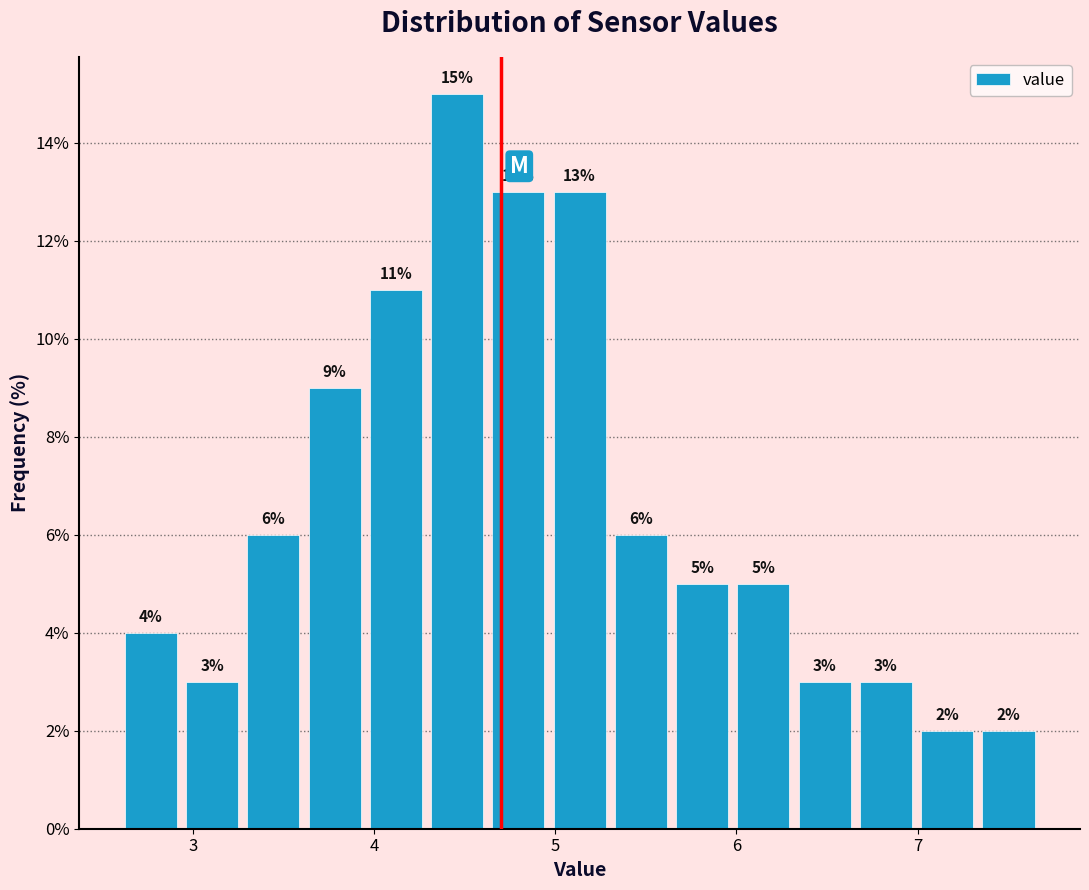

Read against the x-axis, roughly where is the centre of the tallest bar?

4.5